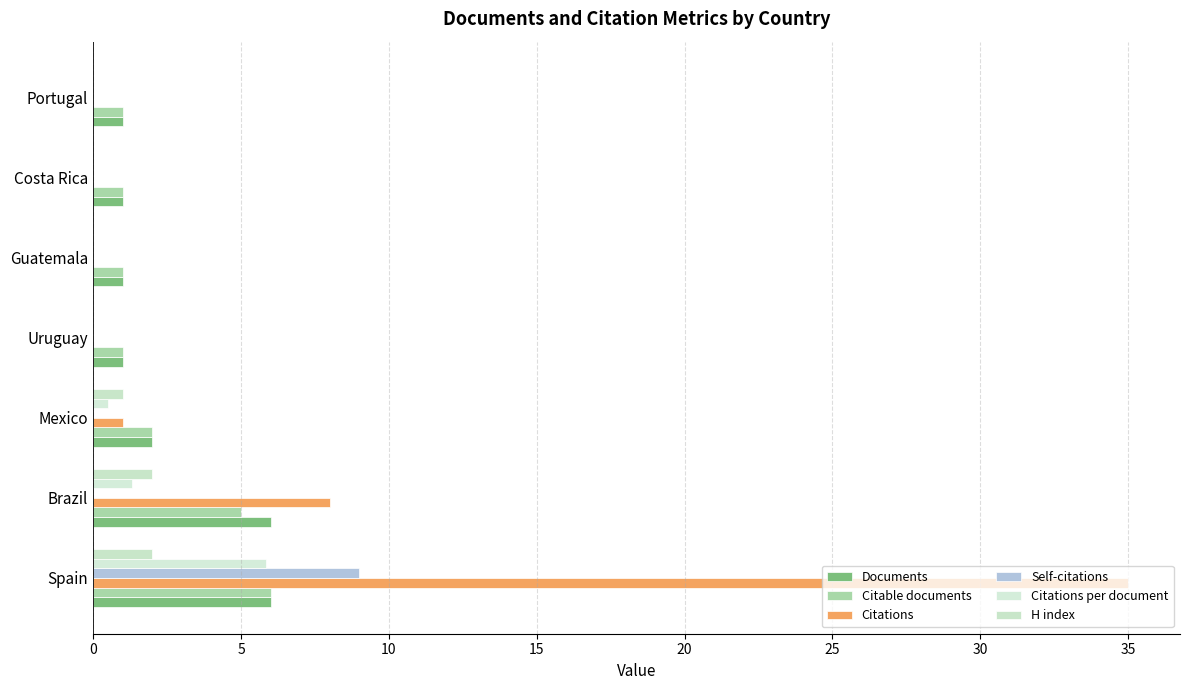

How many data points does each series have?

7